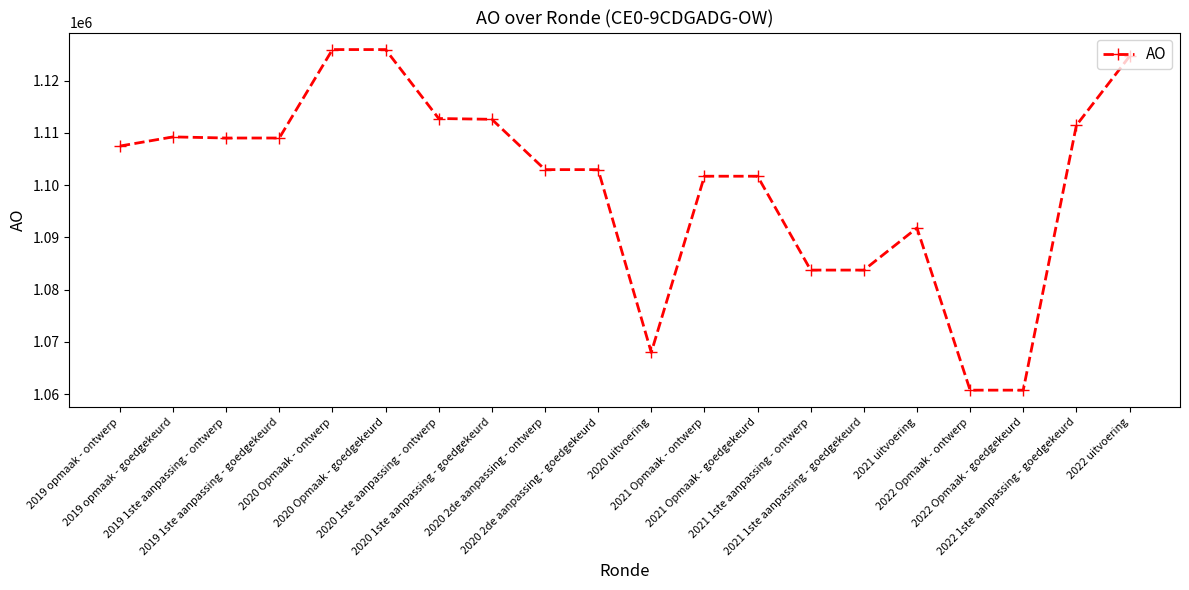

What is the maximum value shown in the chart?

1125941